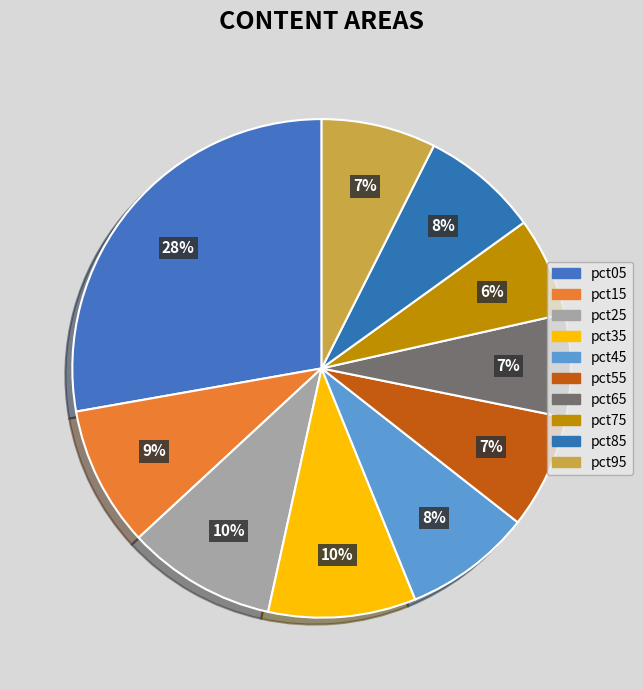

Which has a higher value, pct15 or pct55?

pct15